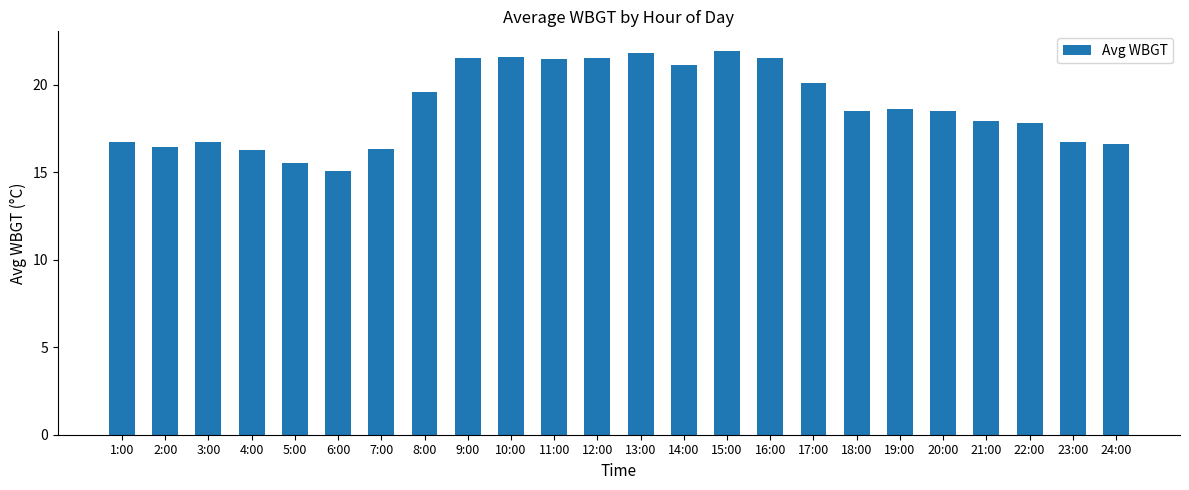

Does the chart contain any negative values?

No